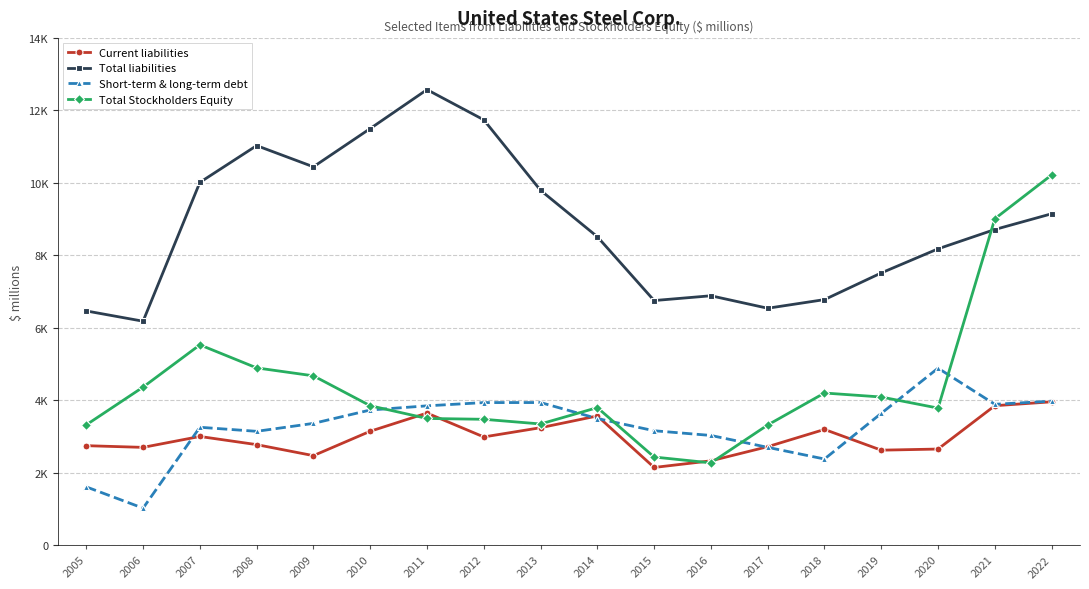

What is the sum of the Total liabilities values at 2015 and 2017?

13294